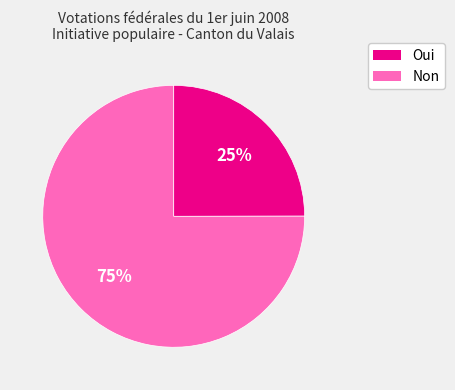

Do Non and Oui together represent more than half of the pie?

Yes